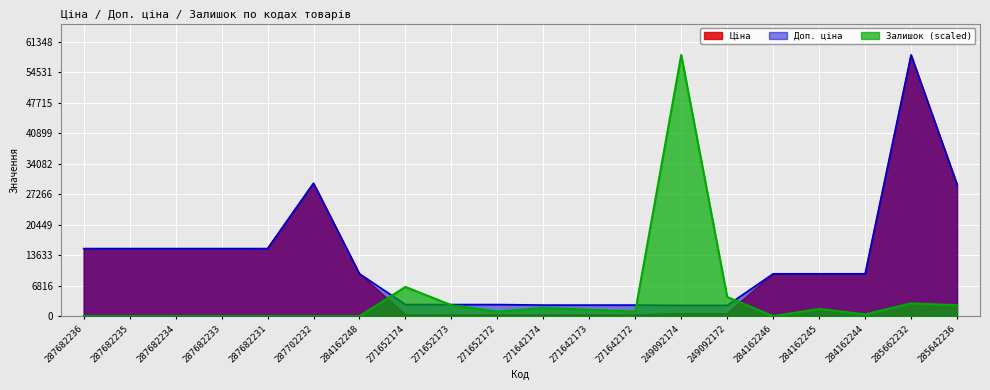

How many intersections are there between Залишок and Ціна?

2